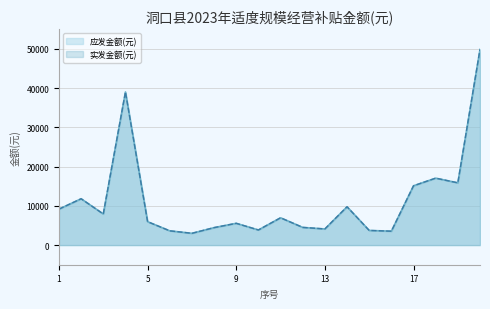

What is the value of the 实发金额(万元) point at the 12th from the left?

4505